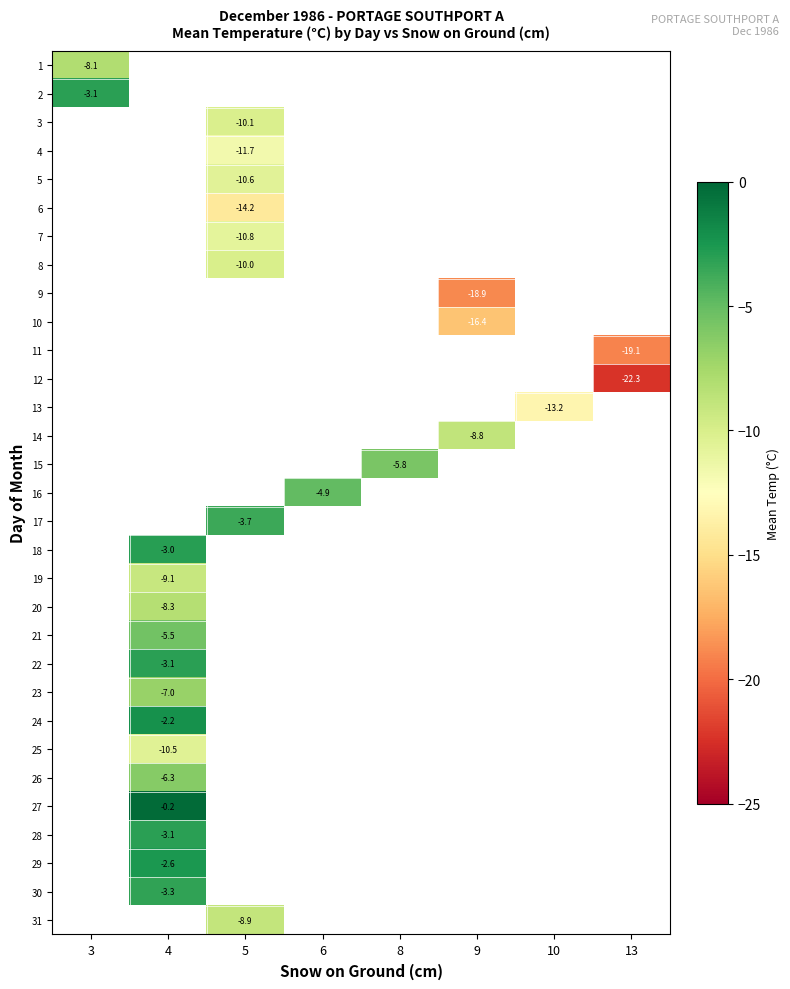

How many data points does each series have?

8